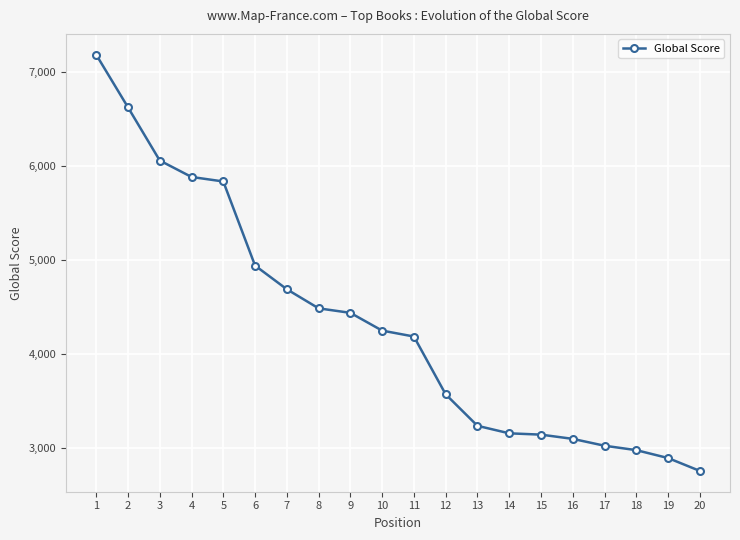

At which label does the data first exceed 4252?

1